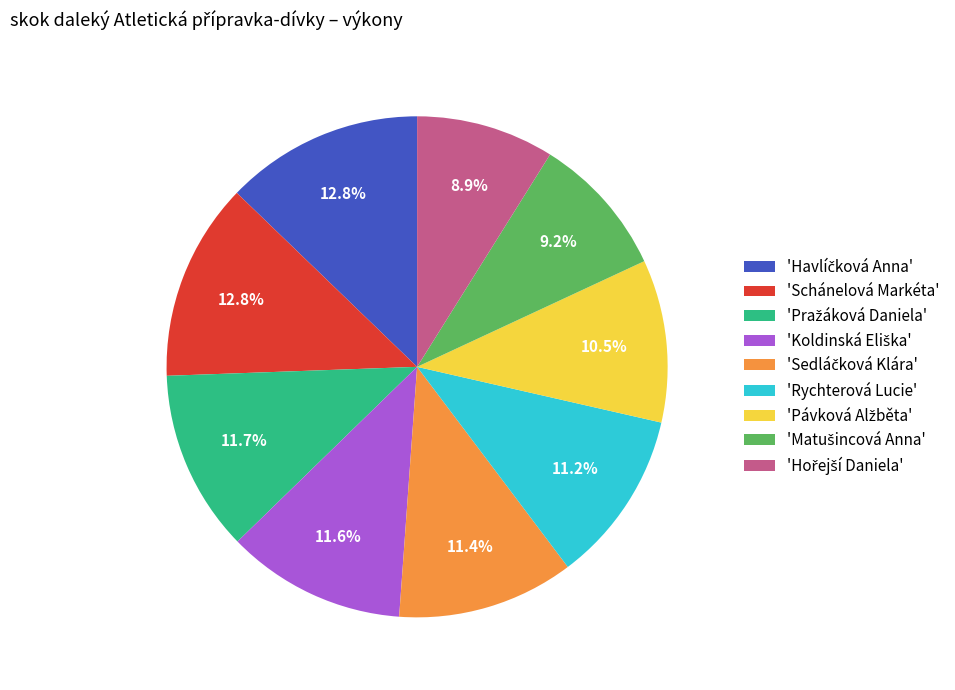

Is there any slice that represents more than half of the pie?

No